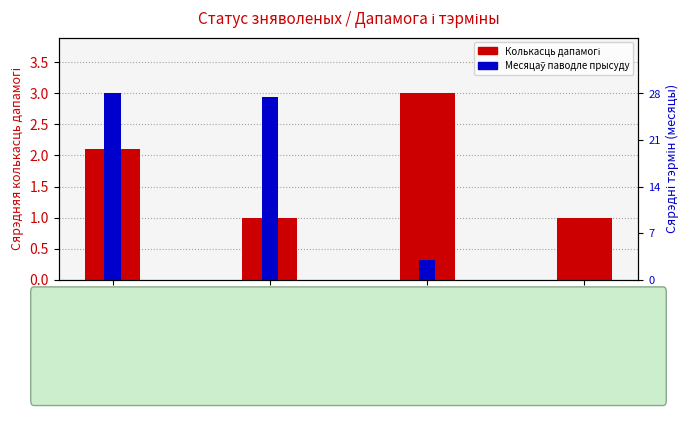

How many bars are there in total?

8